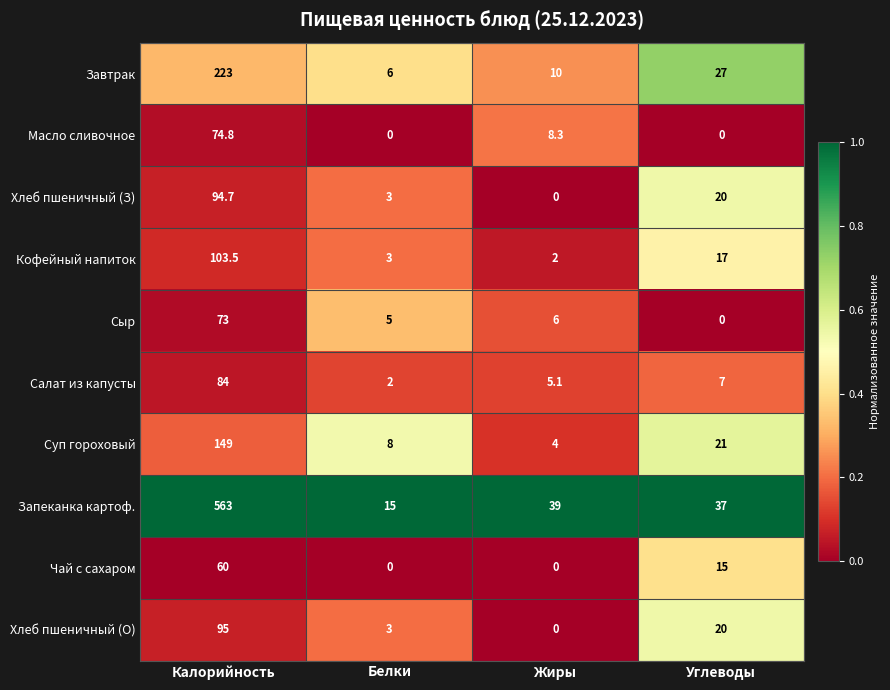

What is the total value across all series at Калорийность?

1520.0